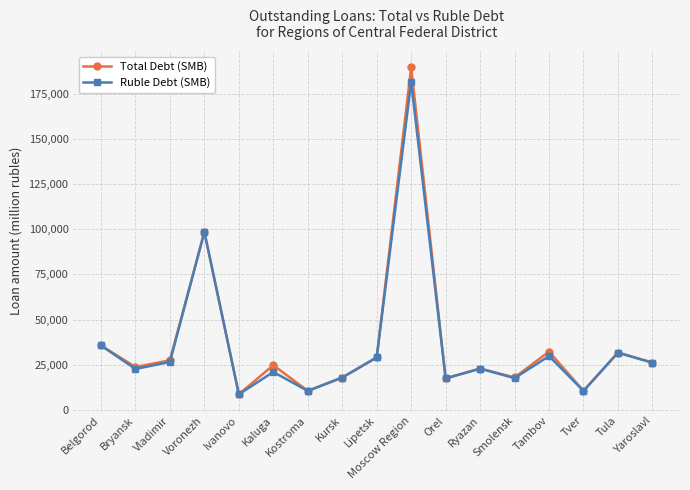

What is the label of the 4th point from the left?

Voronezh